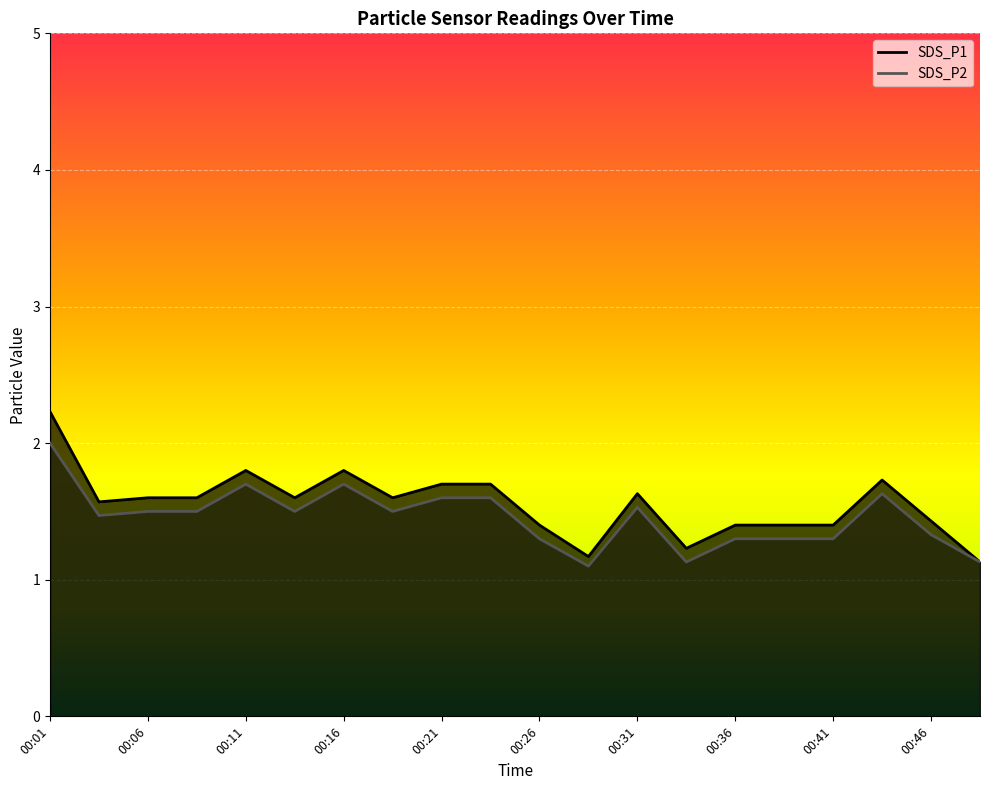

True or false: SDS_P2 and SDS_P1 cross at least once.

False